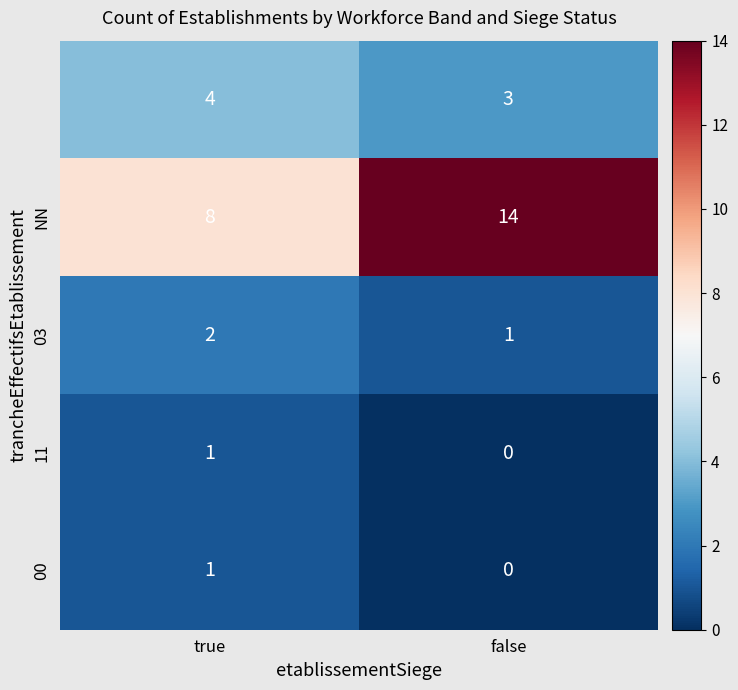

Which category has the lowest value across all series?

false